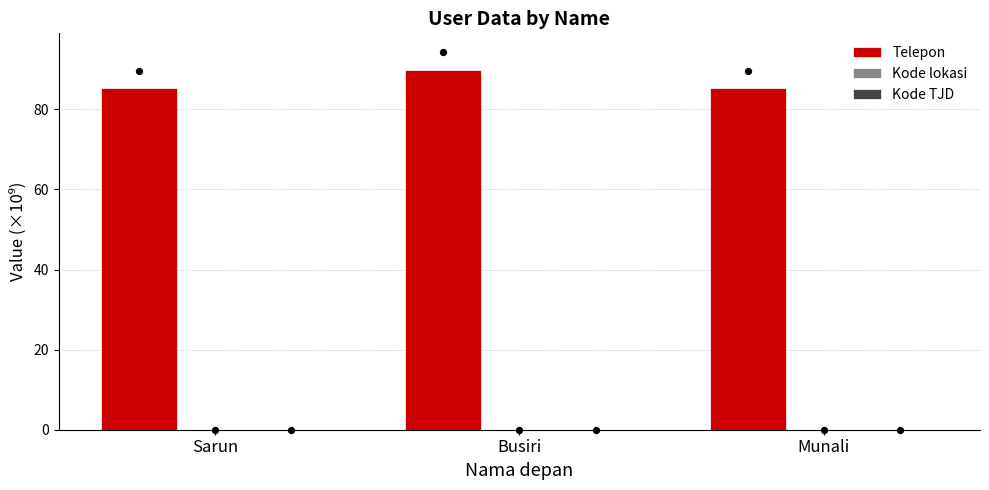

At how many categories does at least one series exceed 19?

3